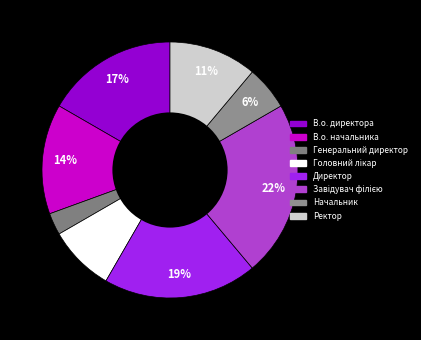

How many slices are in this pie chart?

8